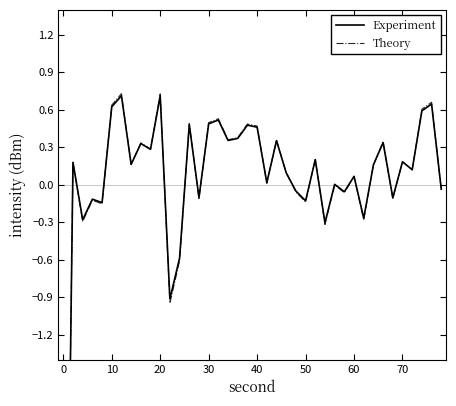

Is the value of Experiment at 28 greater than the value of Theory at 21?

No